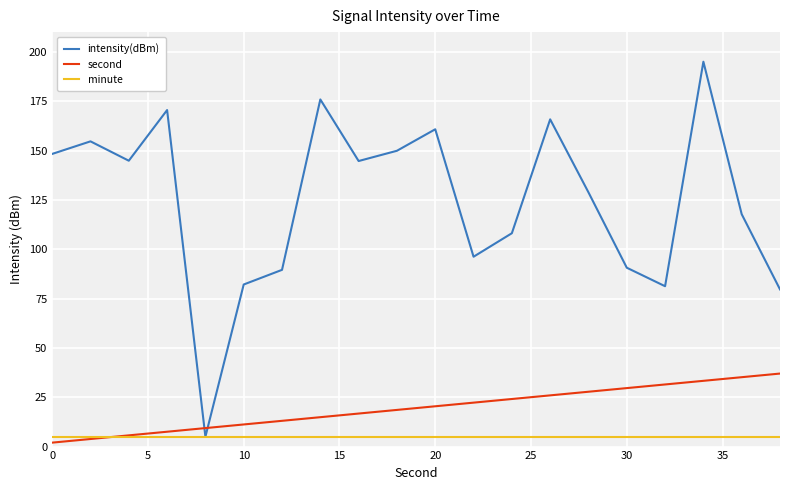

Which series ends up on top after the final intersection of second and intensity(dBm)?

intensity(dBm)